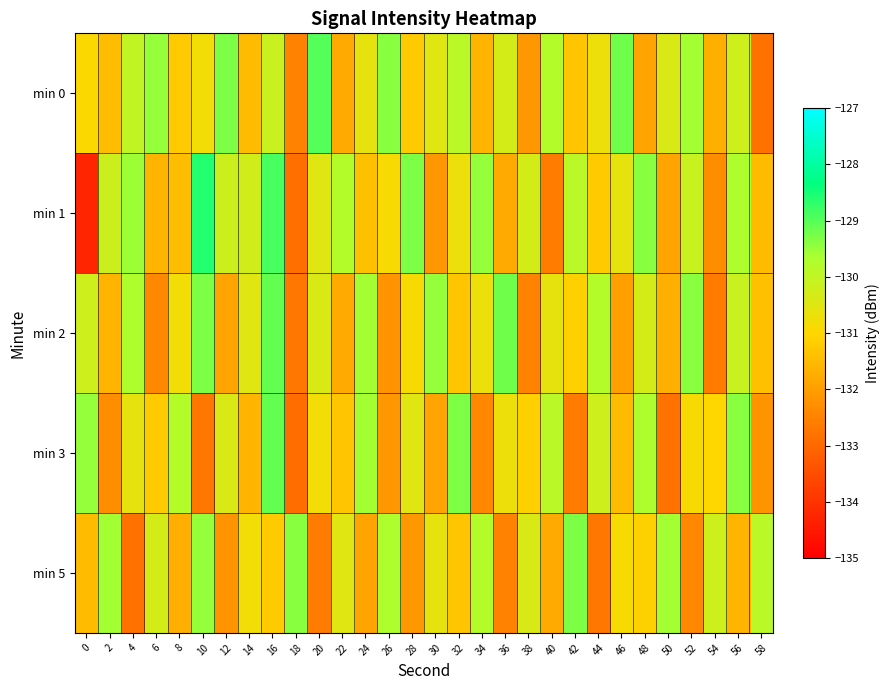

Between 12 and 58, which series saw the biggest shift?

min 0